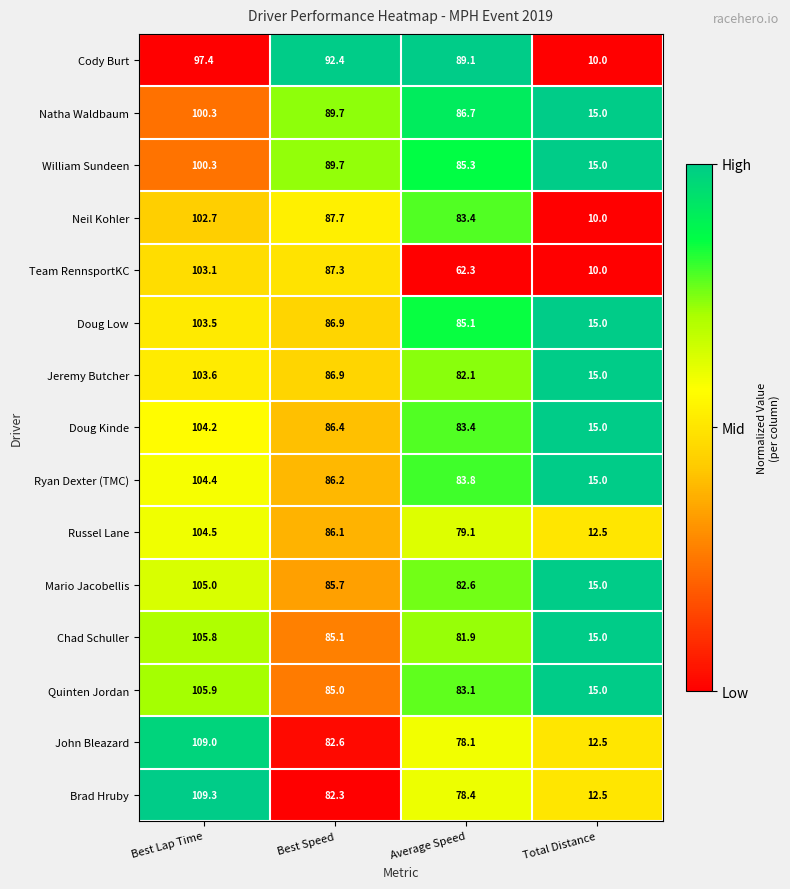

What is the difference between the maximum and minimum values in the Team RennsportKC series?

93.1